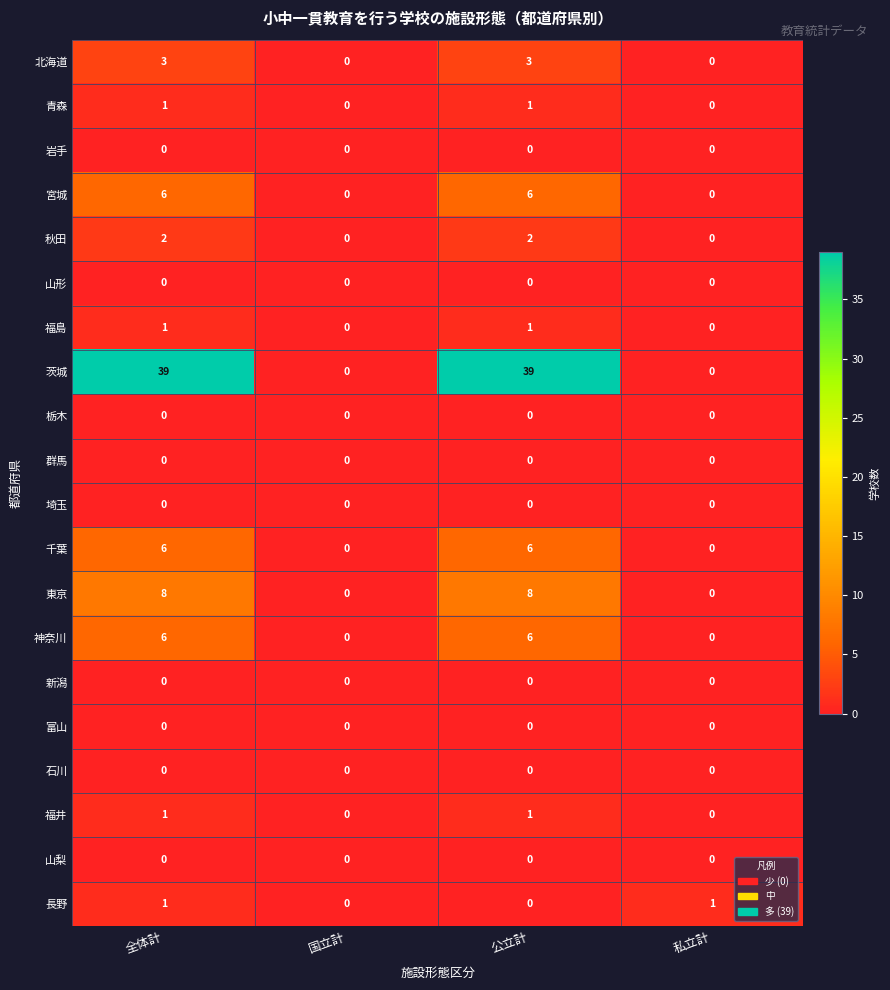

What is the sum of the 千葉 values at 公立計 and 国立計?

6